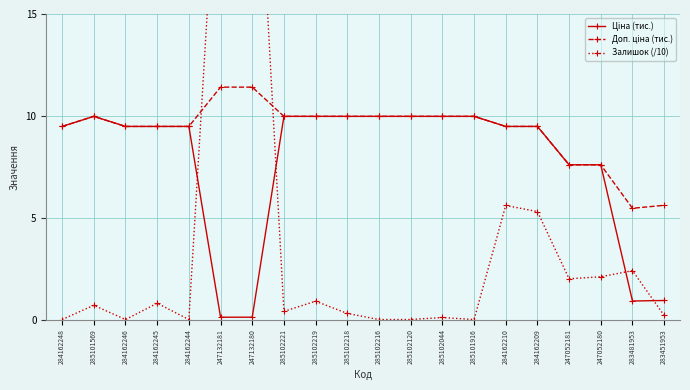

What are all the series names shown in the legend?

Ціна (тис.), Доп. ціна (тис.), Залишок (/10)